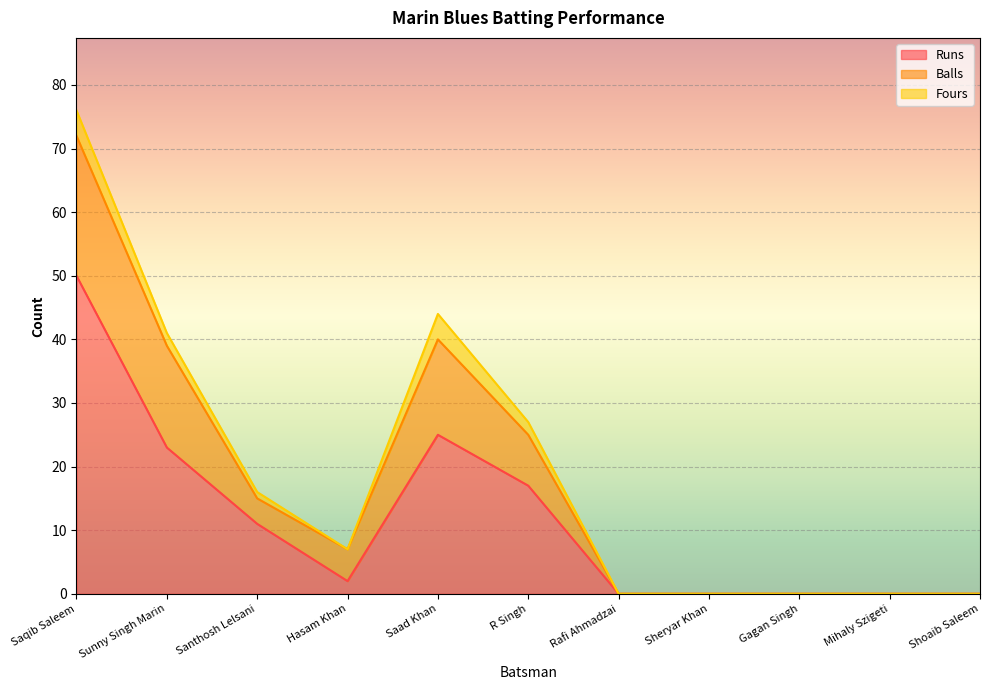

Which category has the highest value in the Runs series?

Saqib Saleem